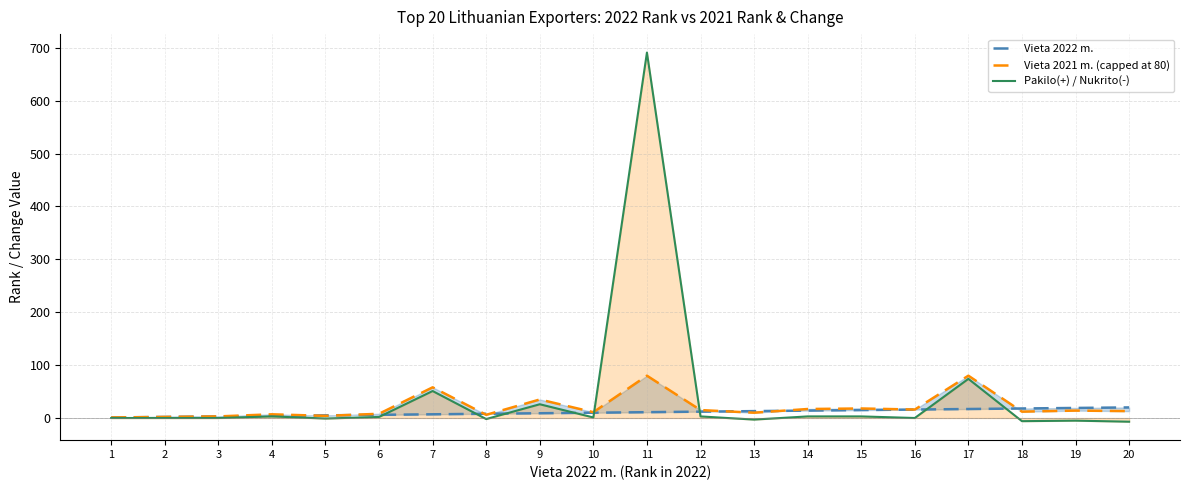

What are all the series names shown in the legend?

Vieta 2022 m., Vieta 2021 m. (capped at 80), Pakilo(+) / Nukrito(-)